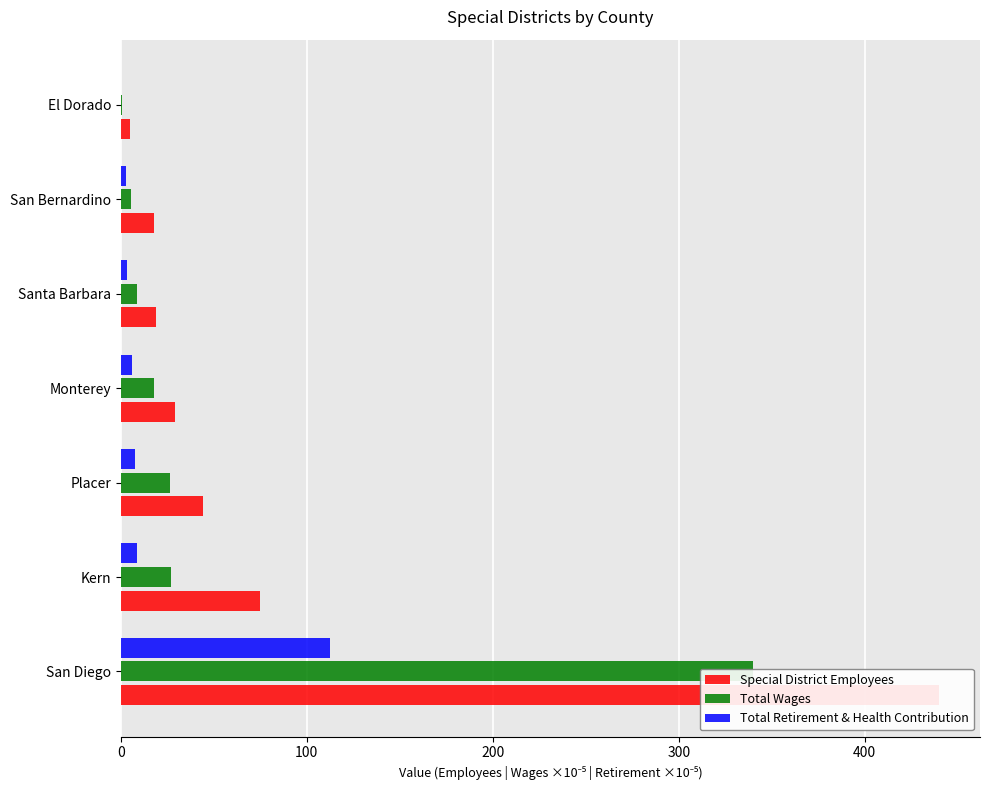

Are the bars grouped side by side (vs. stacked)?

Yes